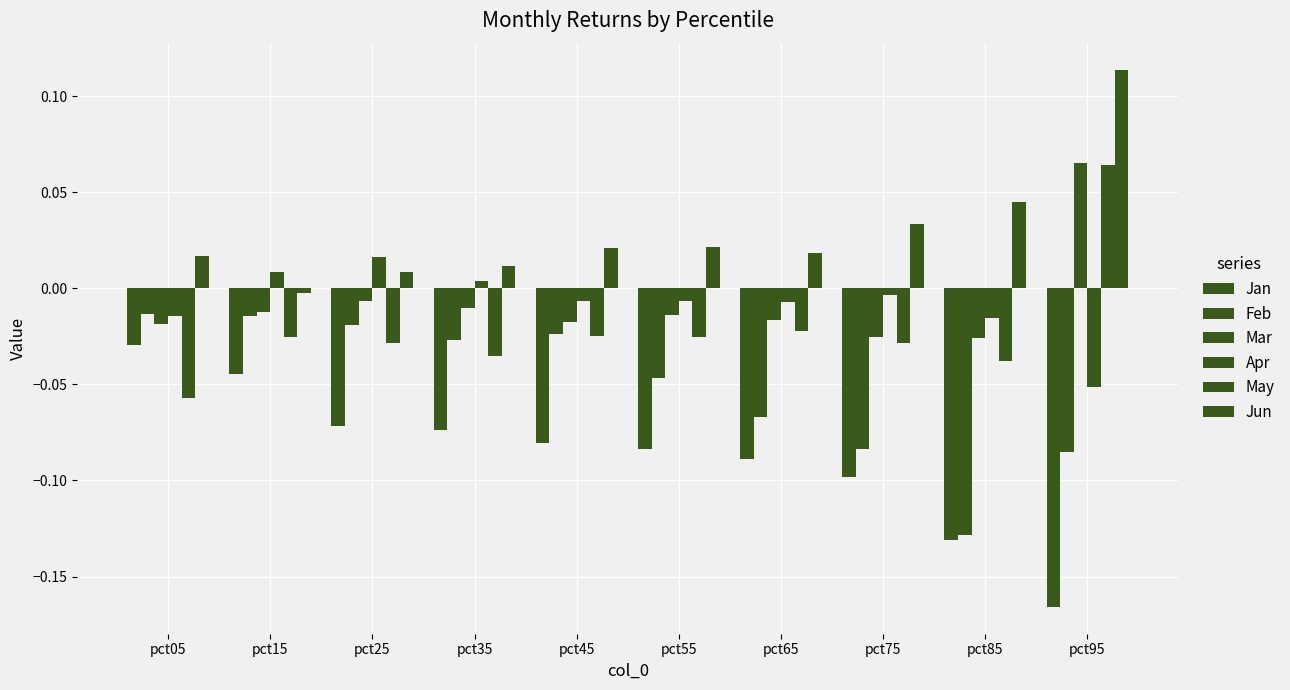

Between pct25 and pct35, which is larger?

pct25